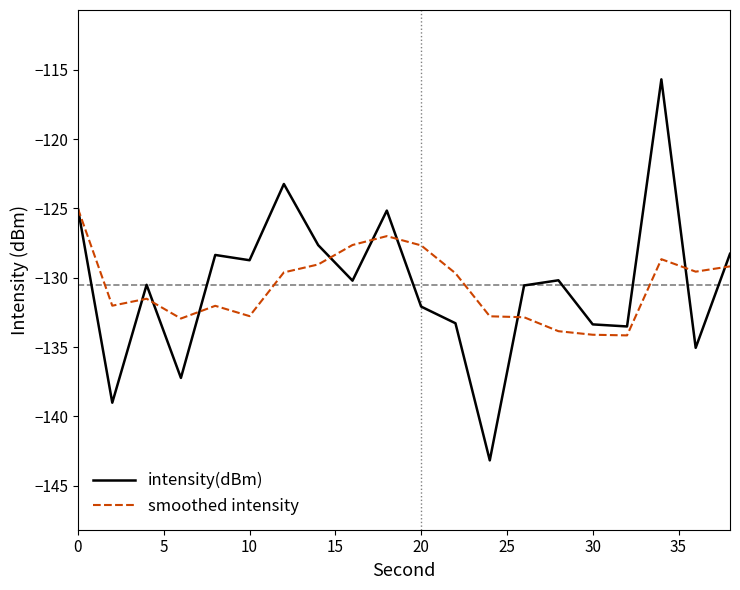

Which series has the largest range (max minus min)?

intensity(dBm)